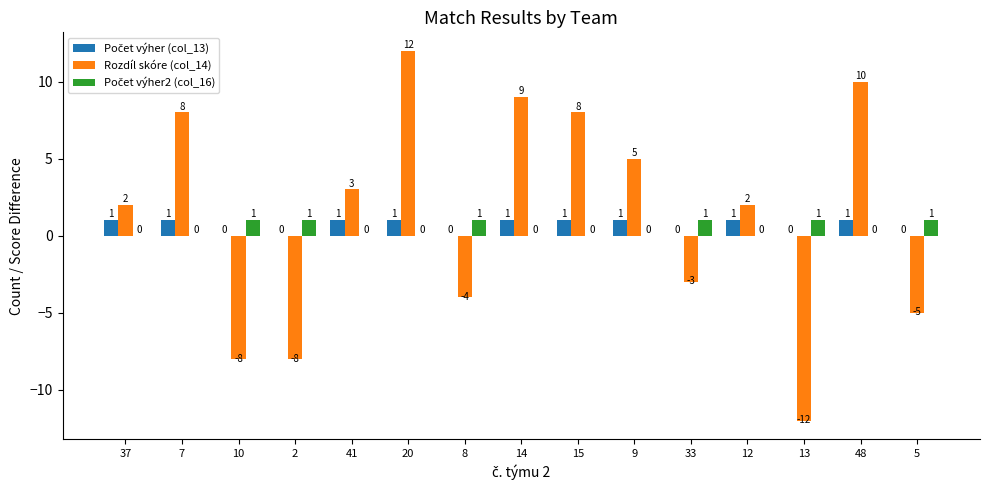

Which series has the largest total across all categories?

Rozdíl skóre (col_14)